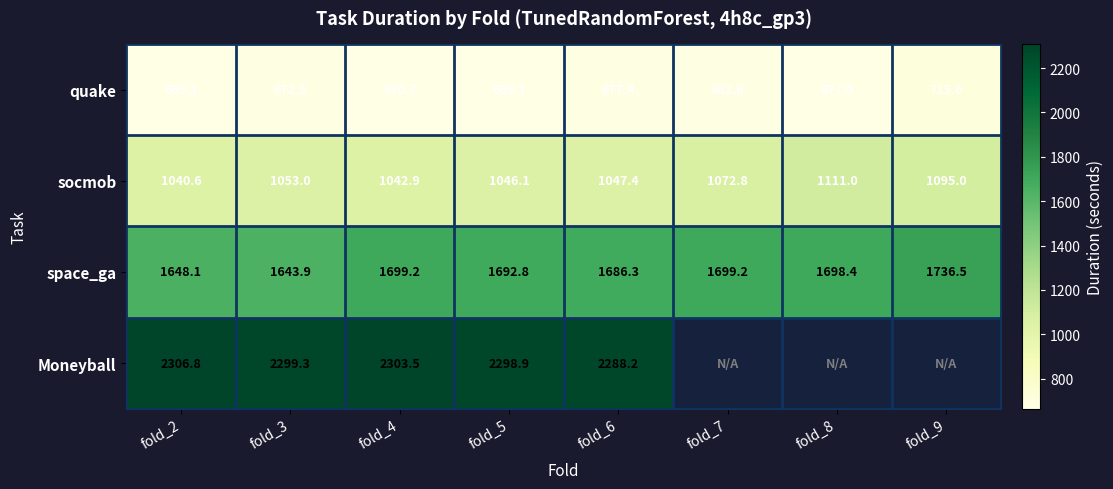

What is the lowest value of the quake series?

665.1